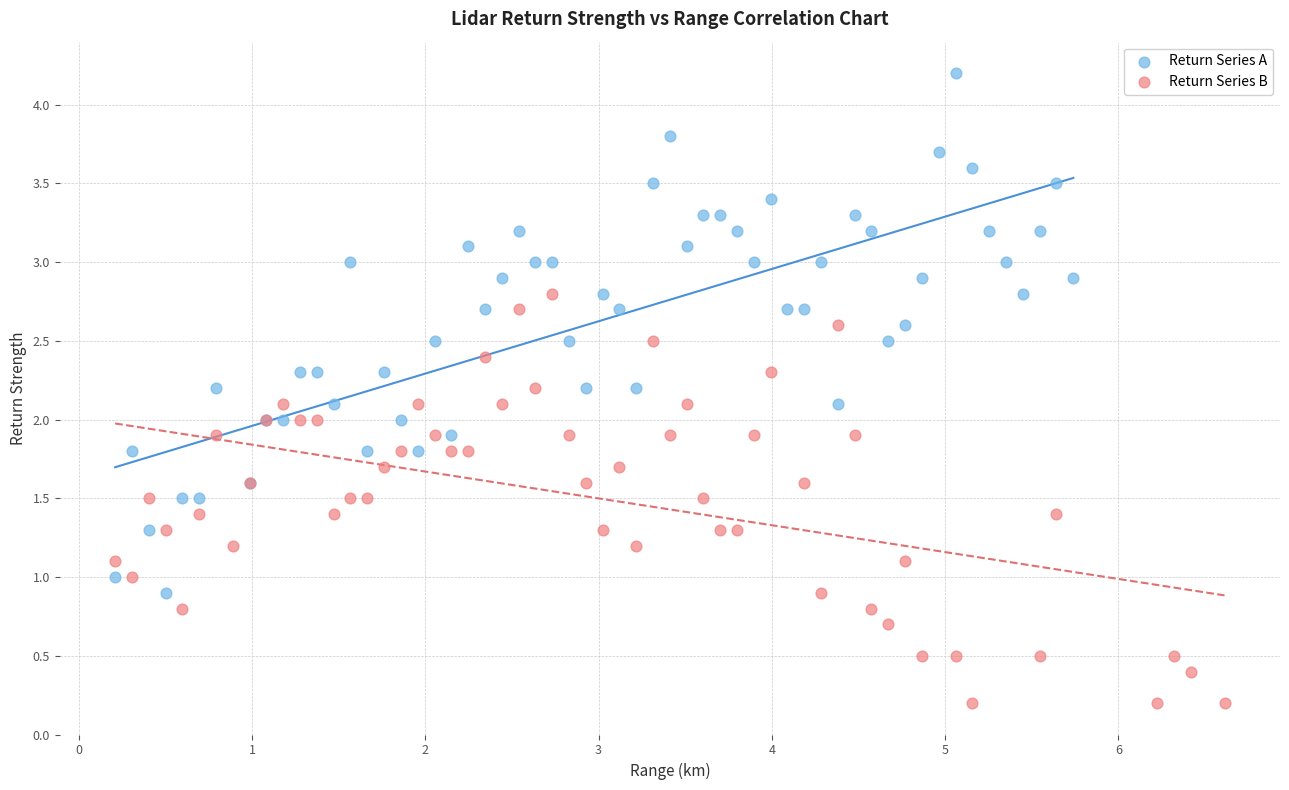

What are all the series names shown in the legend?

Return Series A, Return Series B